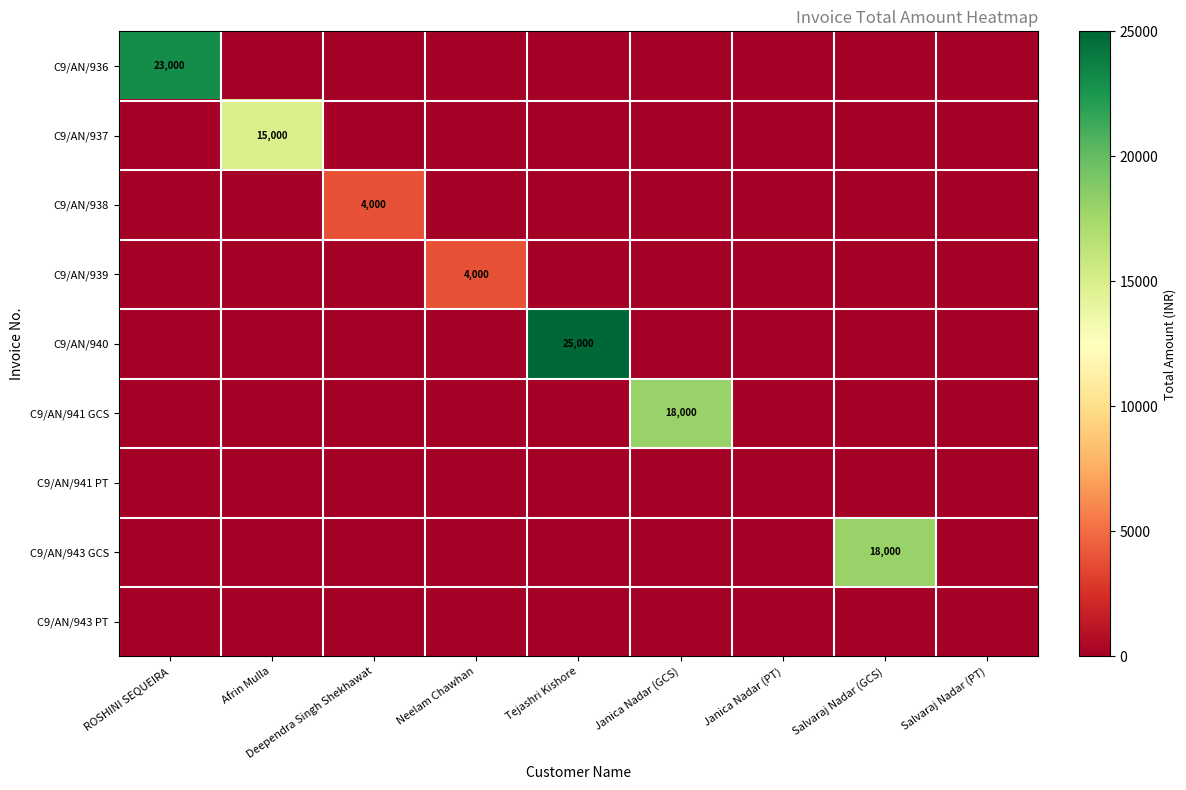

At which category is the sum across all series the highest?

Tejashri Kishore